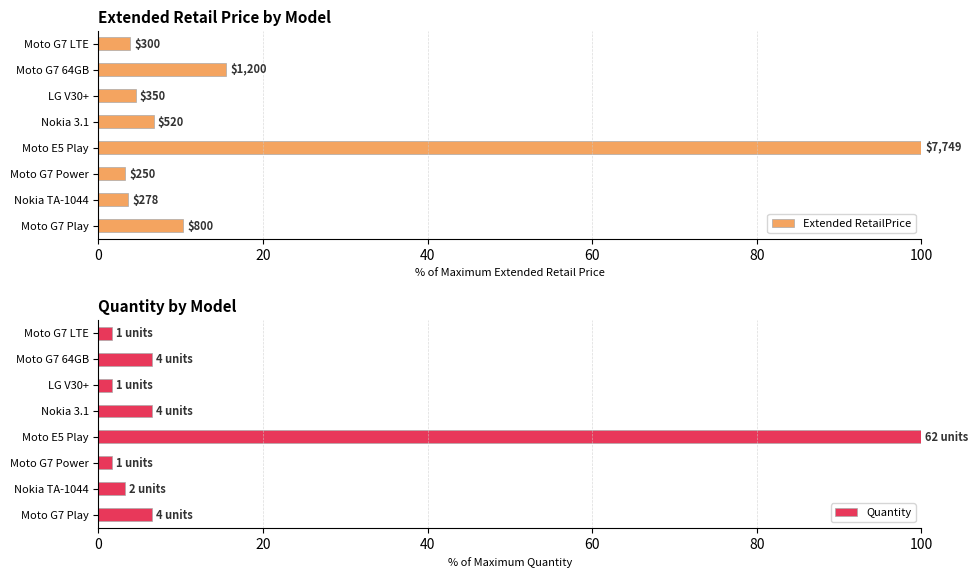

What is the difference between the maximum and second lowest values in the Quantity series?

98.4